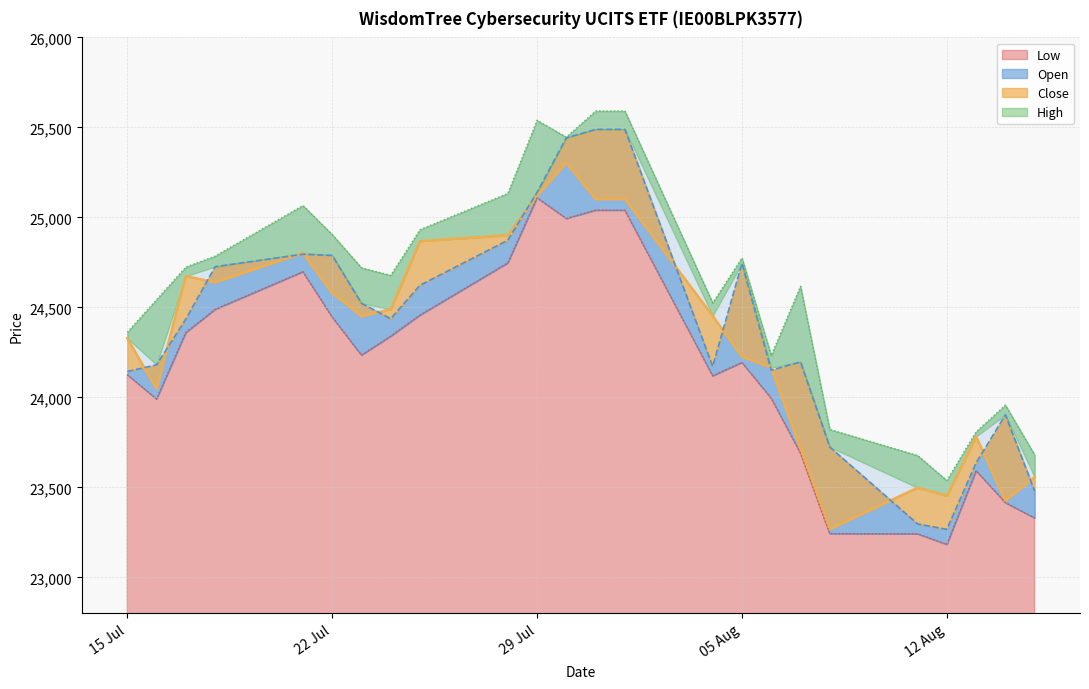

In Close, how many points are lower than both neighbors (excluding endpoints)?

6